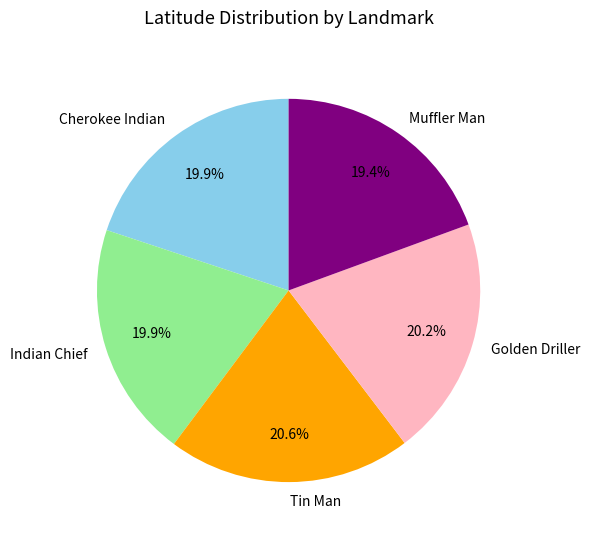

Count the number of slices in the pie.

5